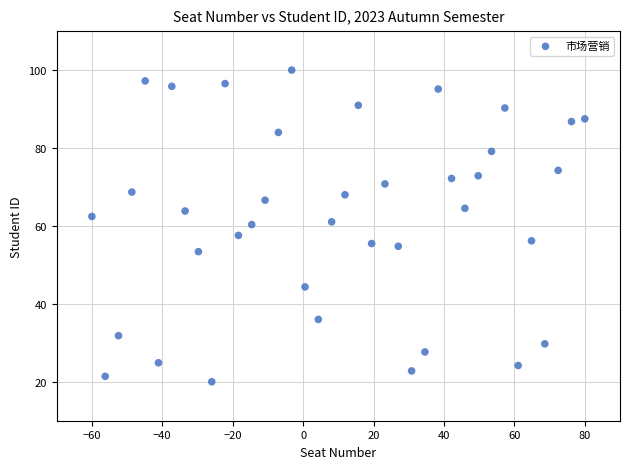

What is the range of Y values (max minus min)?

80.0